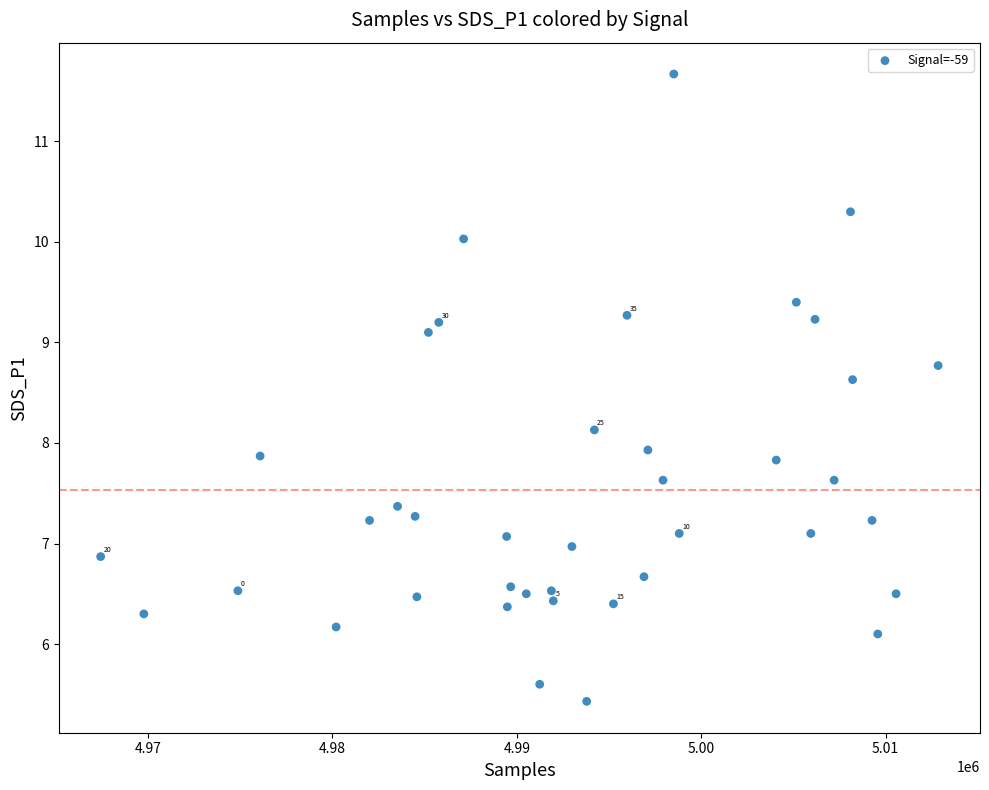

What is the range of X values (max minus min)?

45422.0